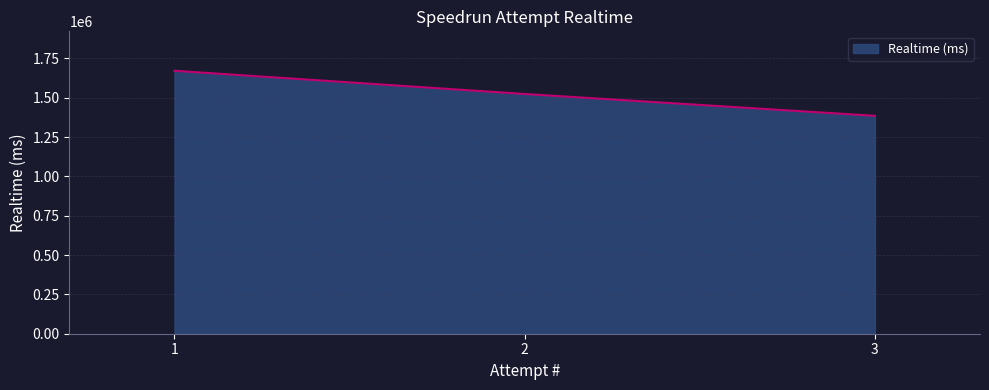

What value does the data have at 2?

1523908